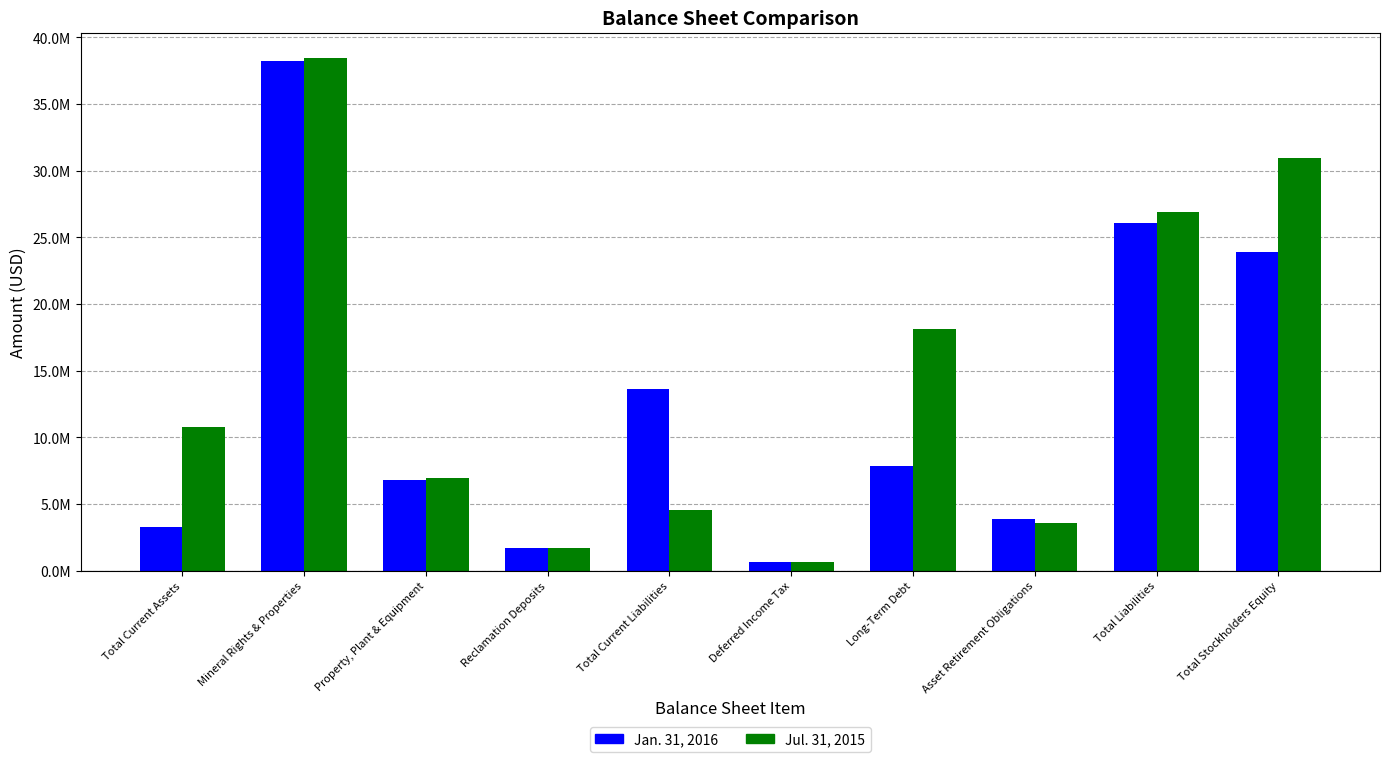

What are all the series names shown in the legend?

Jan. 31, 2016, Jul. 31, 2015